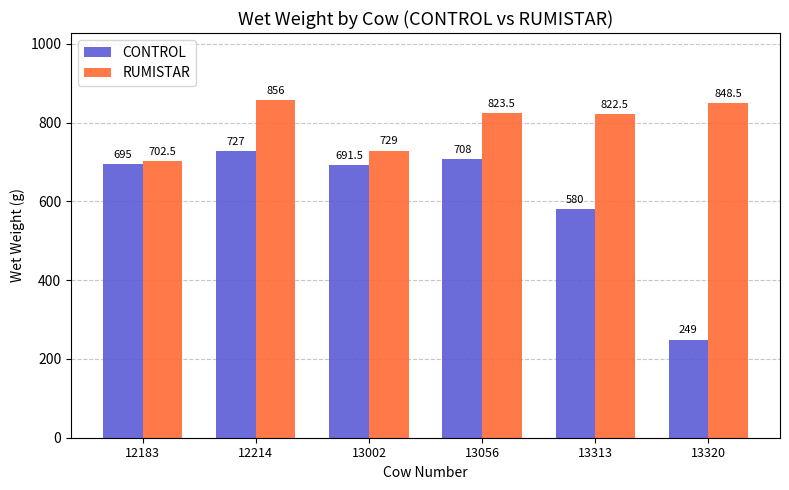

Reading left to right, list all the values displayed in this chart.

CONTROL: 695.0	727.0	691.5	708.0	580.0	249.0
RUMISTAR: 702.5	856.0	729.0	823.5	822.5	848.5